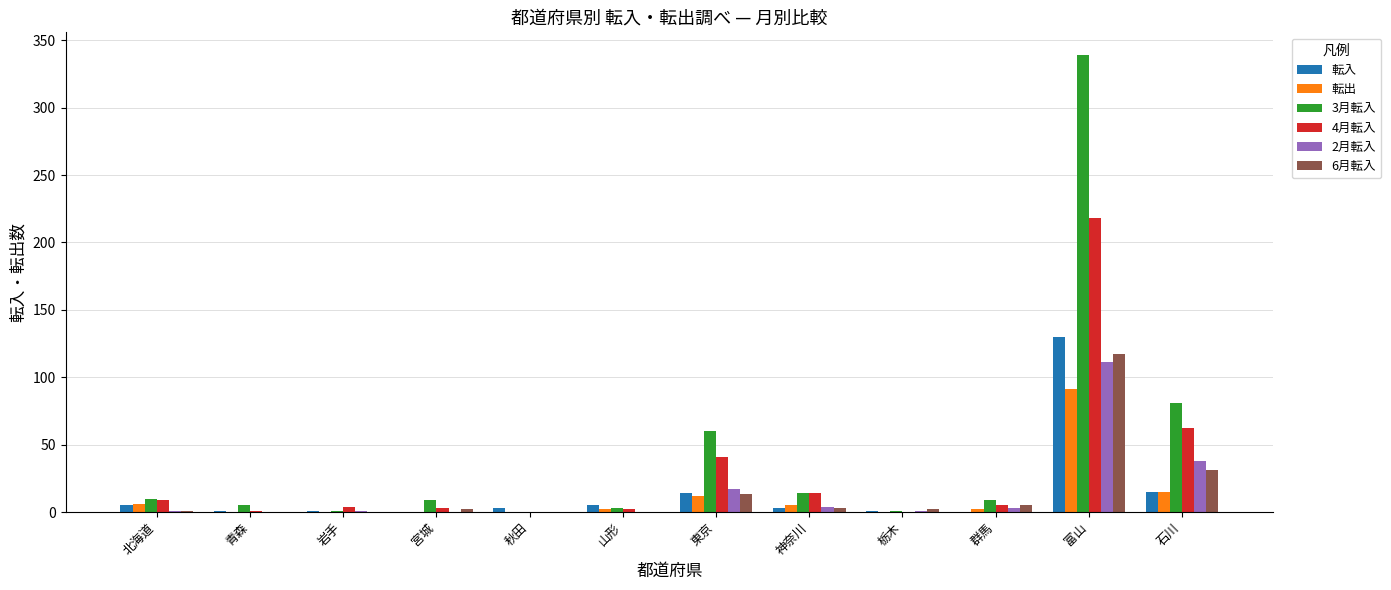

True or false: 3月転入 has a value of 9 at 群馬.

True